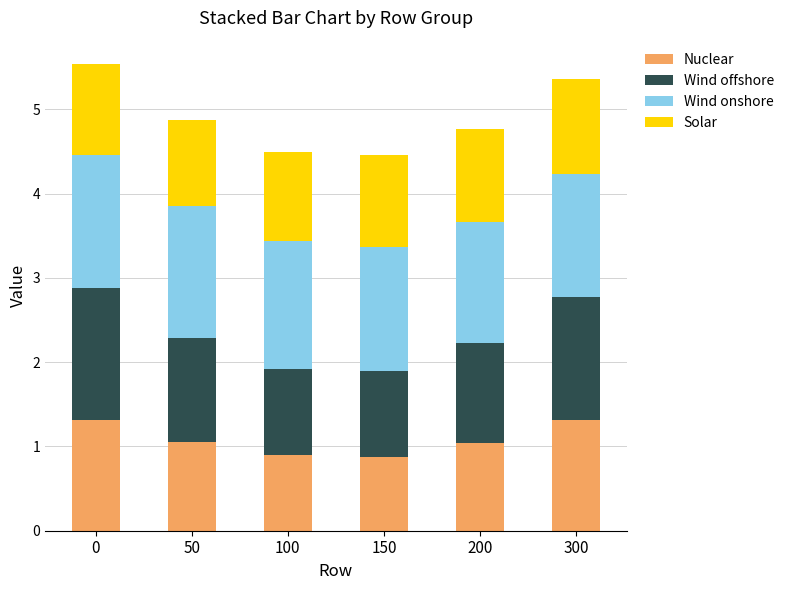

What is the lowest value of the Nuclear series?

0.9